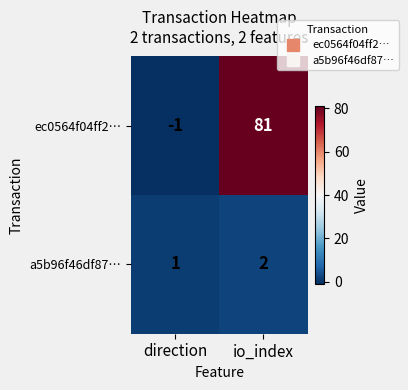

True or false: ec0564f04ff2… has a value of 138 at io_index.

False